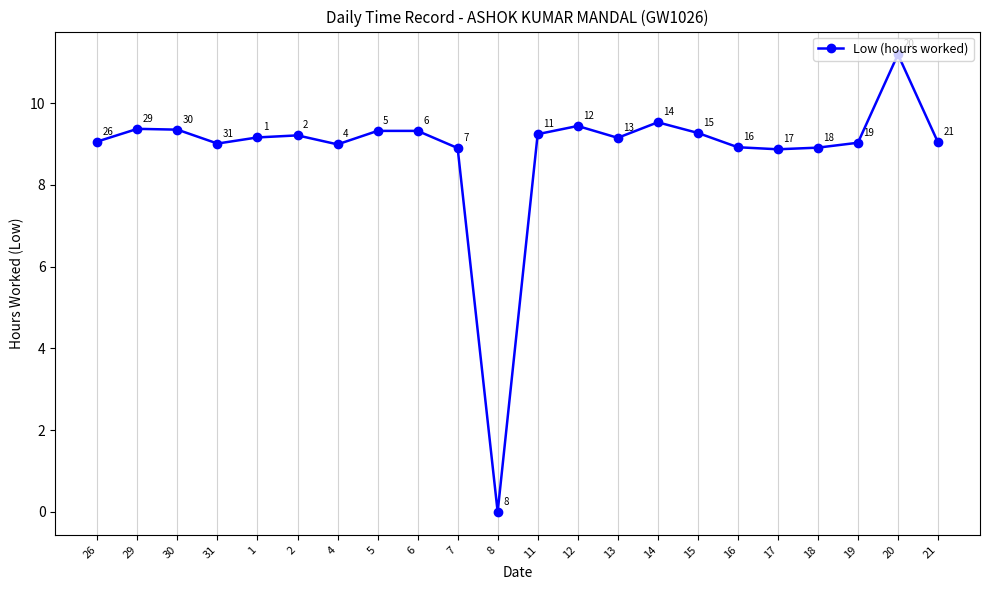

What is the difference between the second highest and minimum values?

9.5